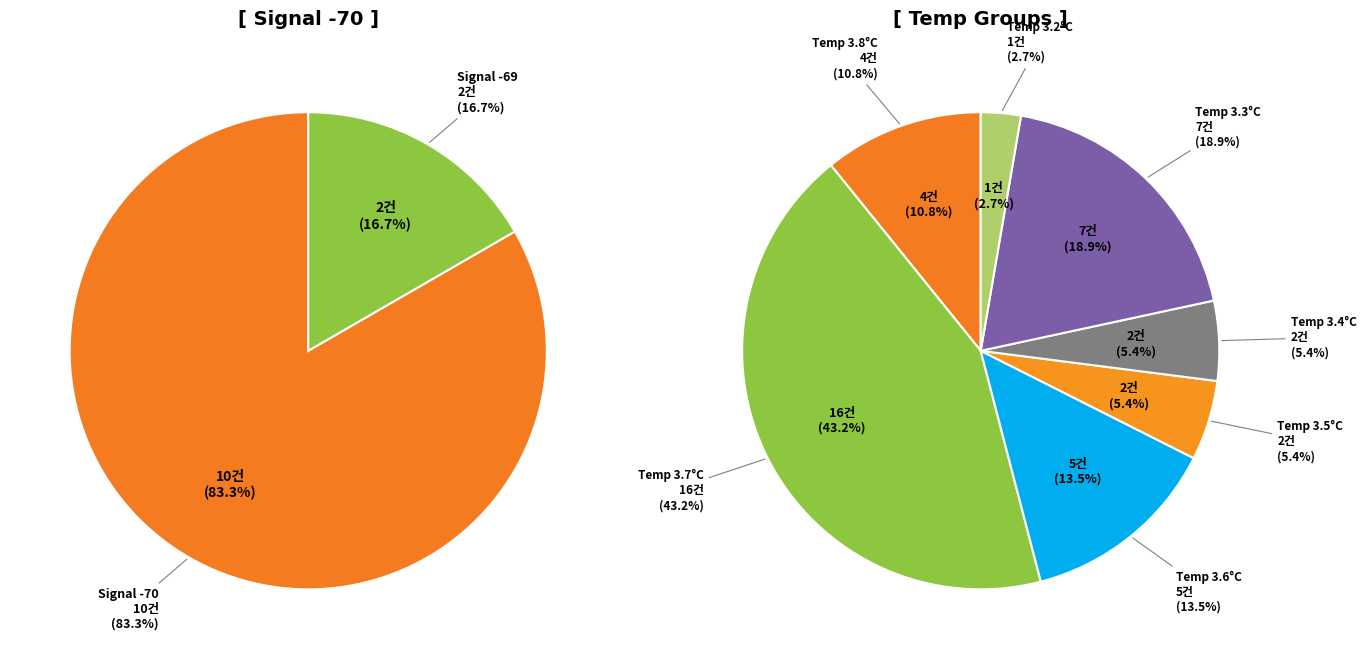

The 00:06 slice represents 2% of the pie. True or false?

False